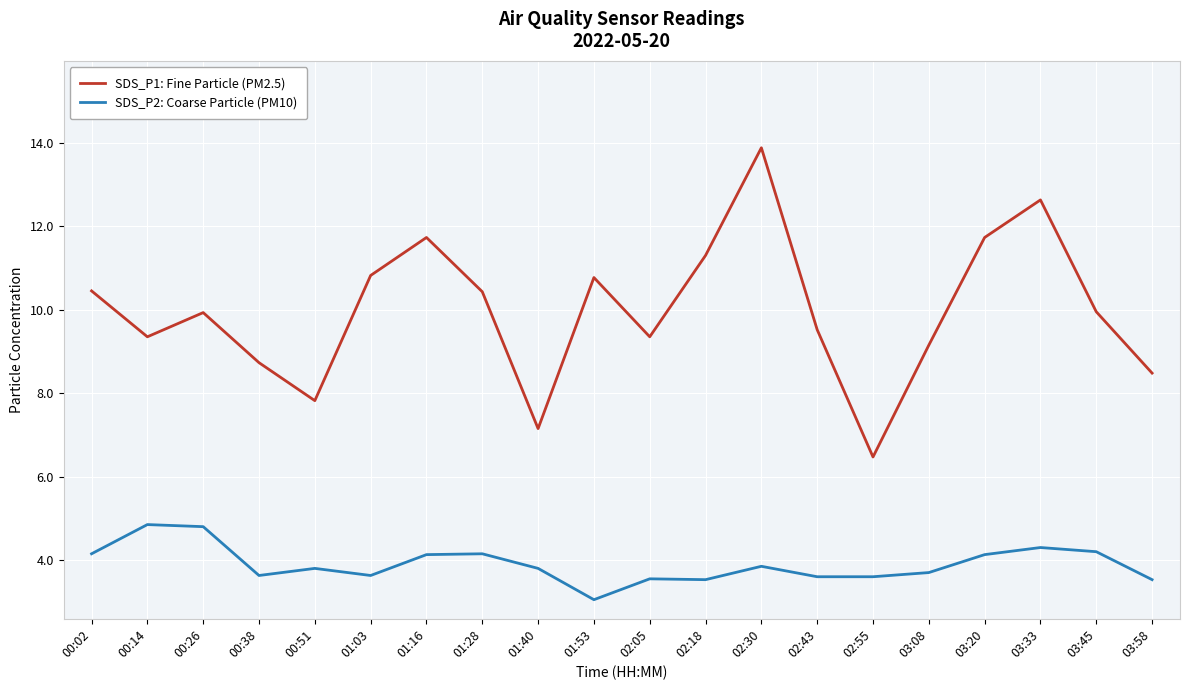

Is the value of SDS_P1: Fine Particle (PM2.5) at 00:26 greater than the value of SDS_P2: Coarse Particle (PM10) at 02:18?

Yes